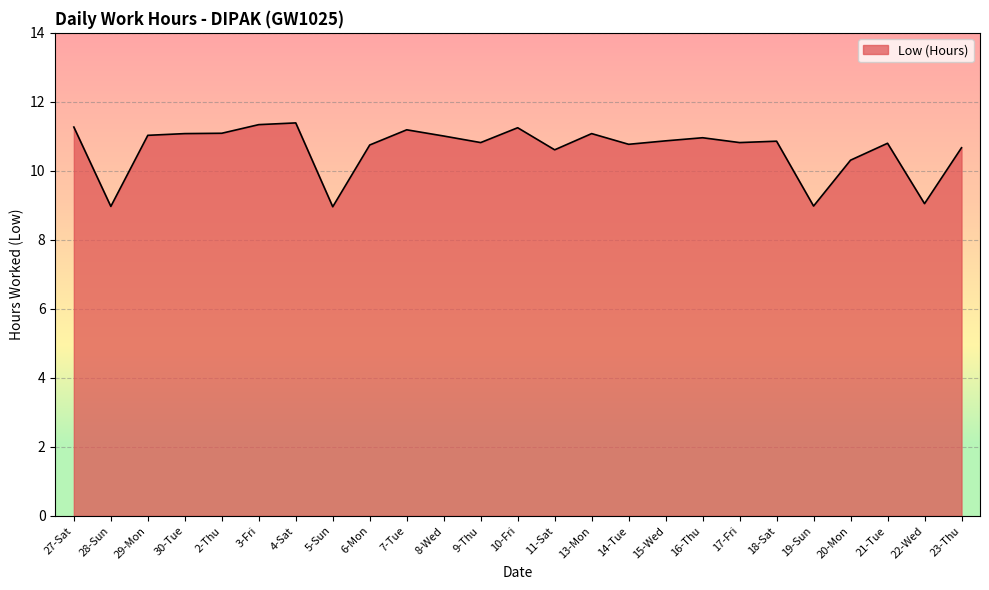

What is the minimum value shown in the chart?

9.0